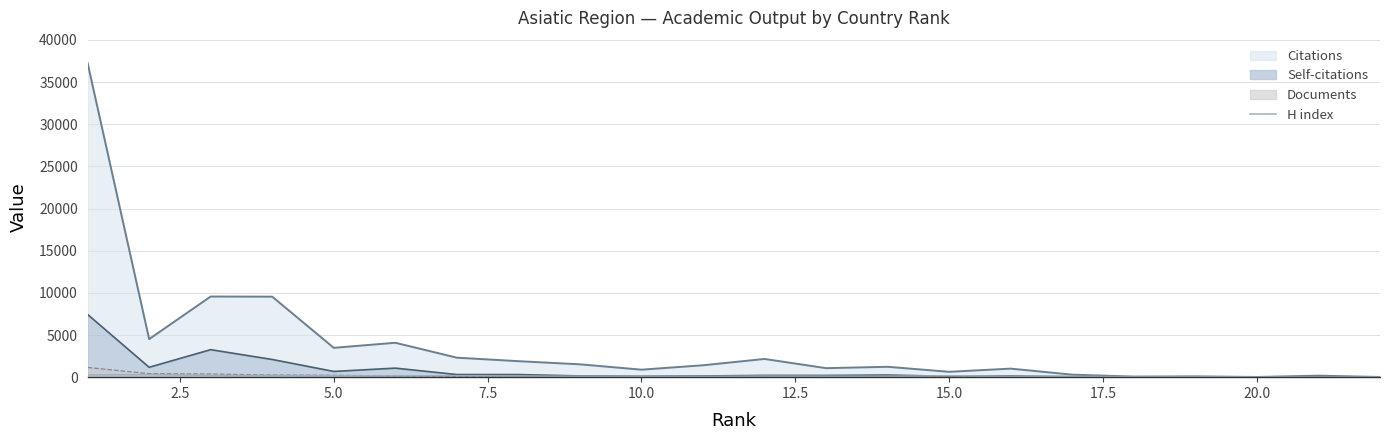

Count the number of categories in the chart.

22